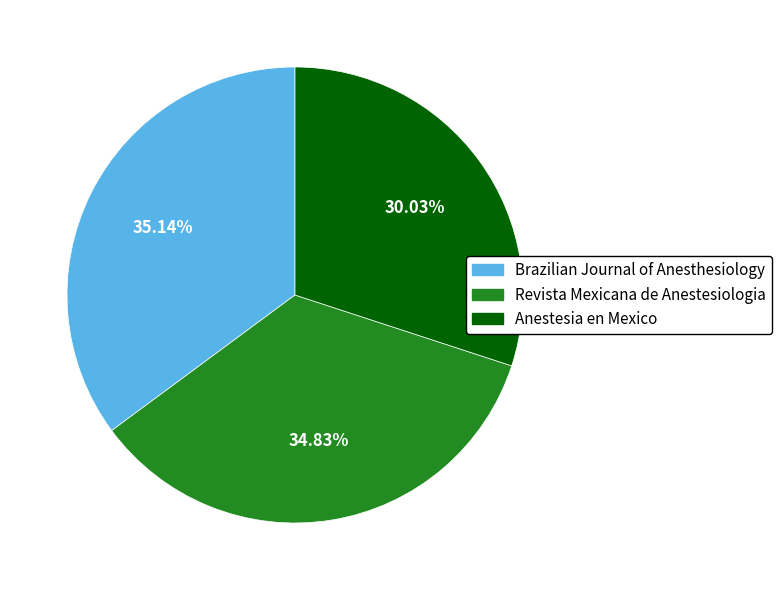

Which category has the smallest portion of the pie?

Anestesia en Mexico